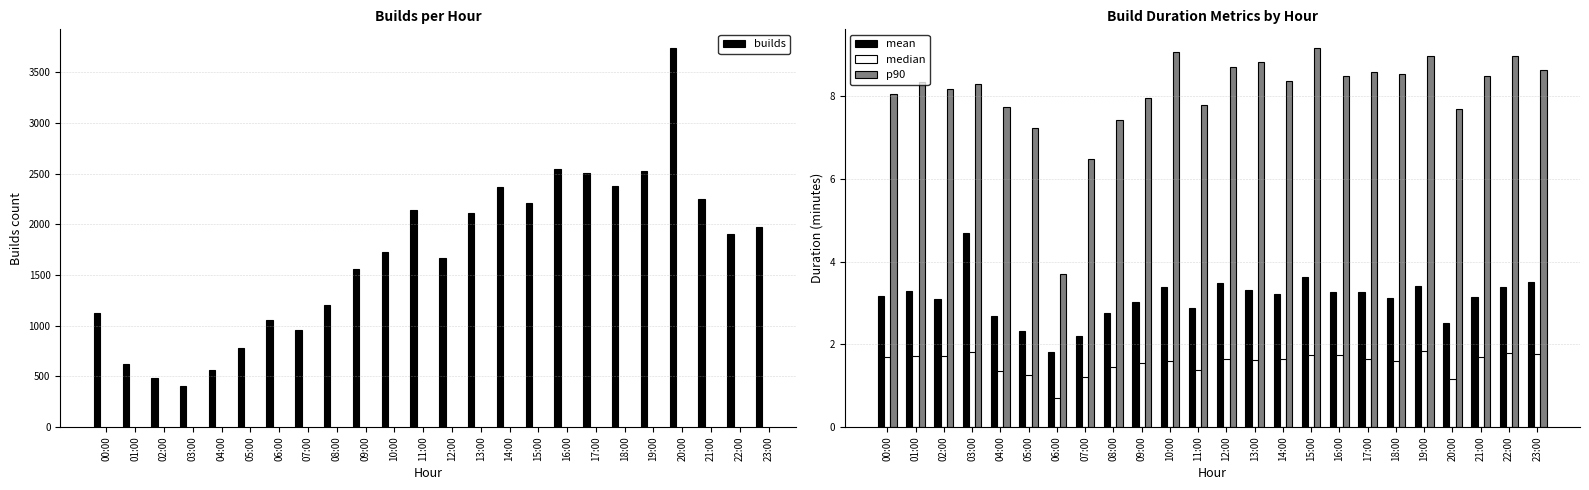

How many data points in p90 are above 8?

16